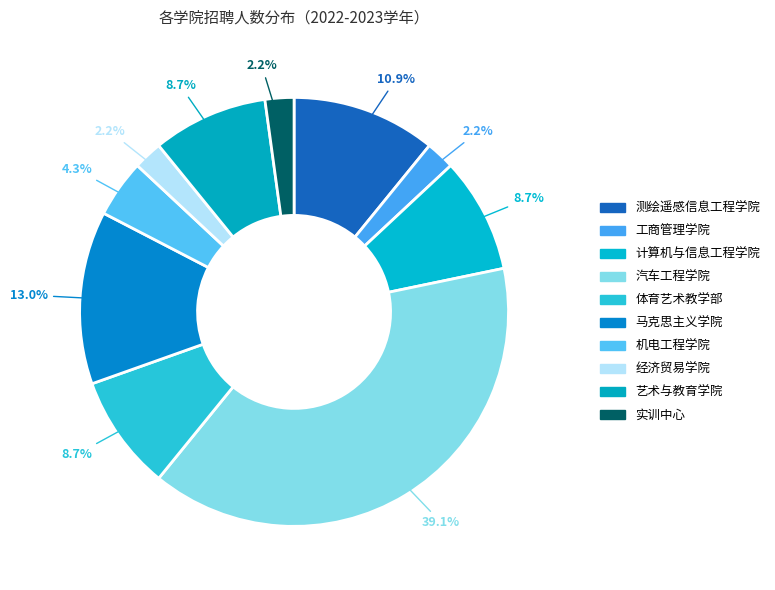

Rank the categories by value from highest to lowest.

汽车工程学院, 马克思主义学院, 测绘遥感信息工程学院, 计算机与信息工程学院, 体育艺术教学部, 艺术与教育学院, 机电工程学院, 工商管理学院, 经济贸易学院, 实训中心